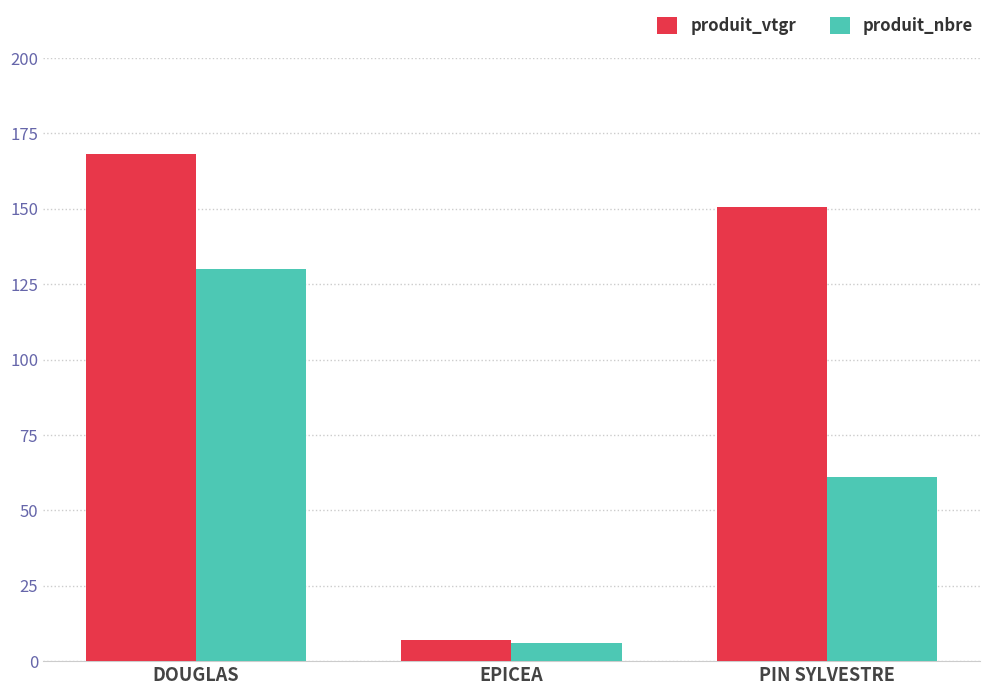

At which label does produit_nbre reach its peak?

DOUGLAS